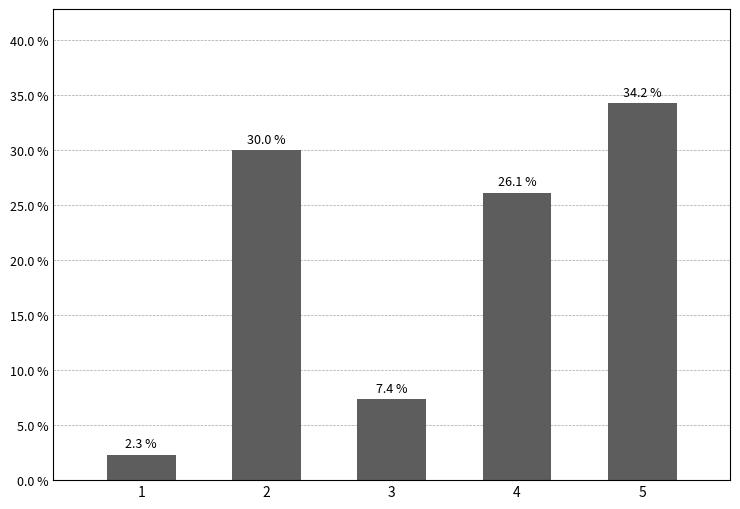

Reading left to right, list all the values displayed in this chart.

2.3	30.0	7.4	26.1	34.2